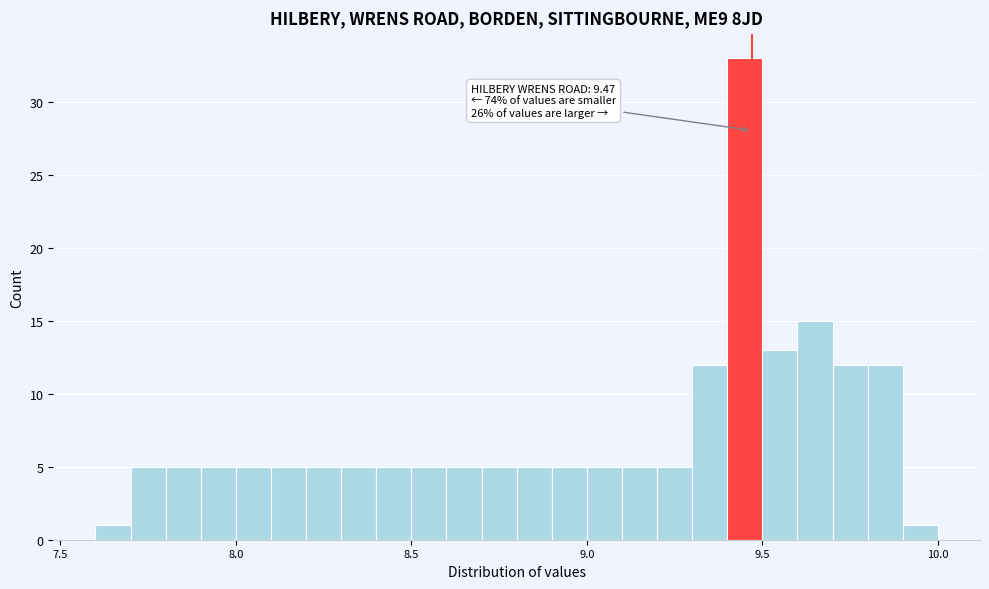

Around what value on the x-axis is the tallest bar? Give the approximate position of its centre, as read against the axis.

9.45